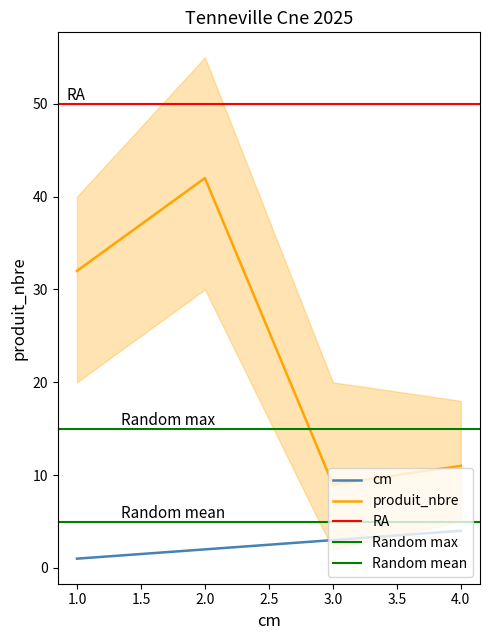

List the series in order of their overall mean, lowest first.

cm, produit_nbre